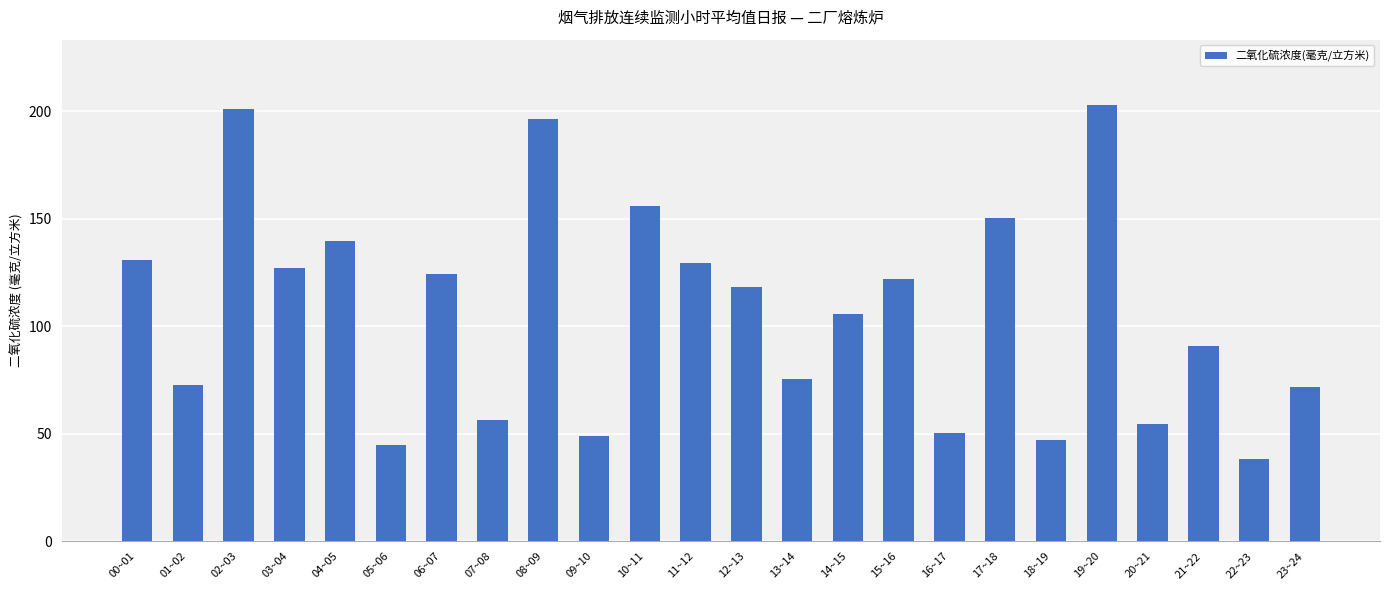

How many bars are there in total?

24